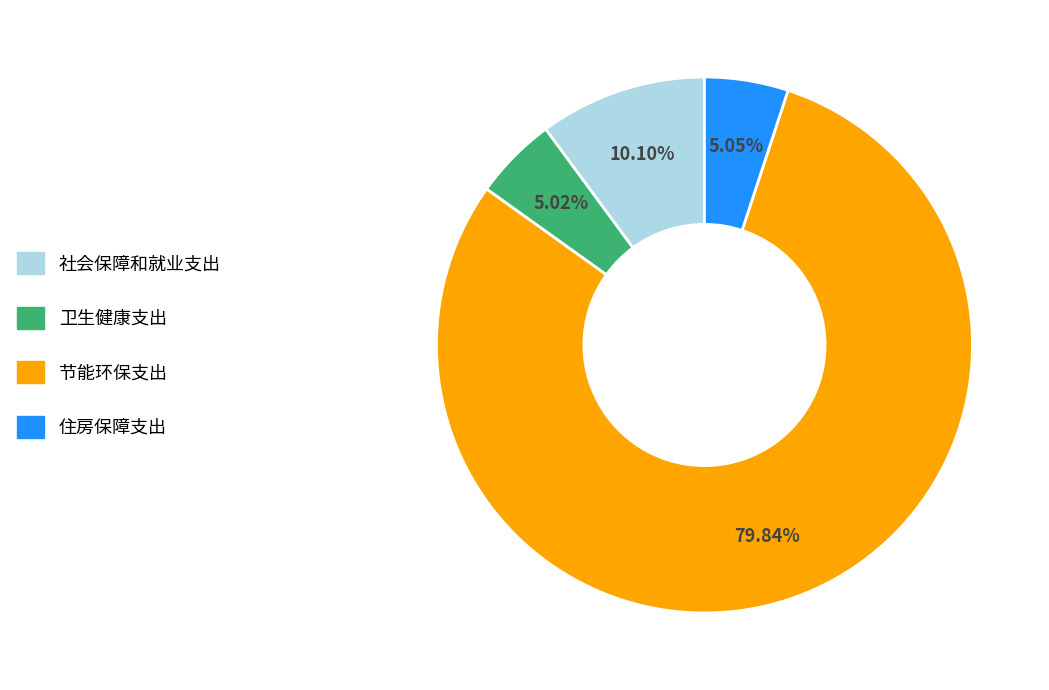

To the nearest percent, what is the average slice percentage?

25%